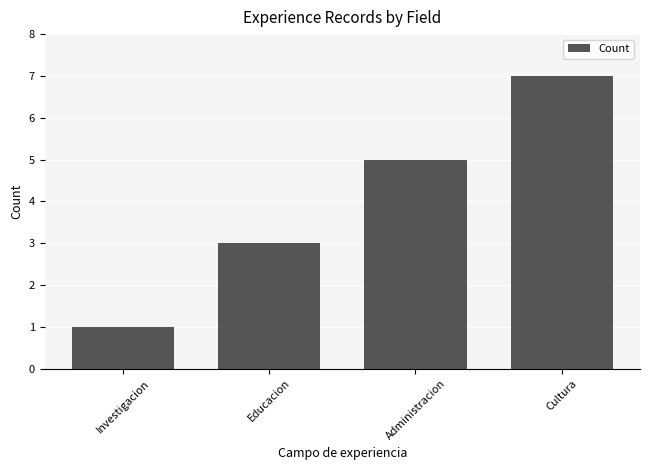

Reading left to right, extract all data points from this chart.

1	3	5	7